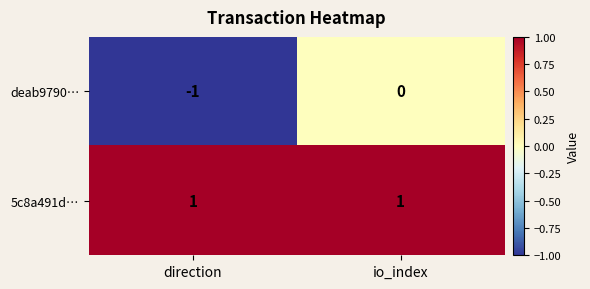

Which series has the widest spread of values?

deab9790…